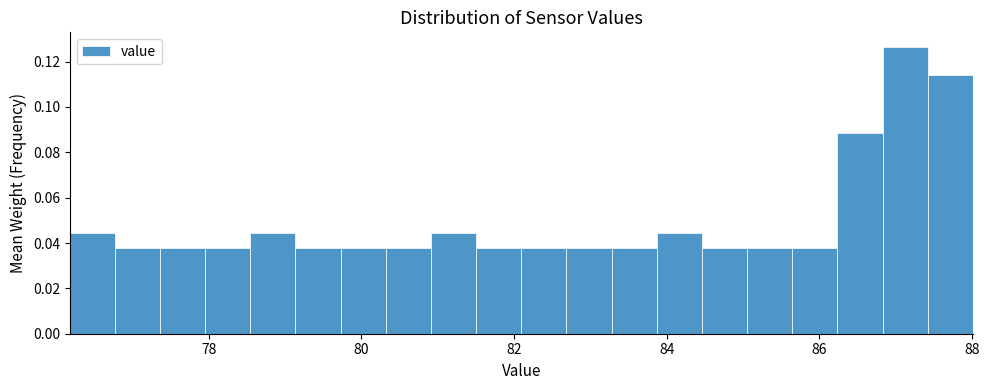

Read against the x-axis, roughly where is the centre of the tallest bar?

87.2